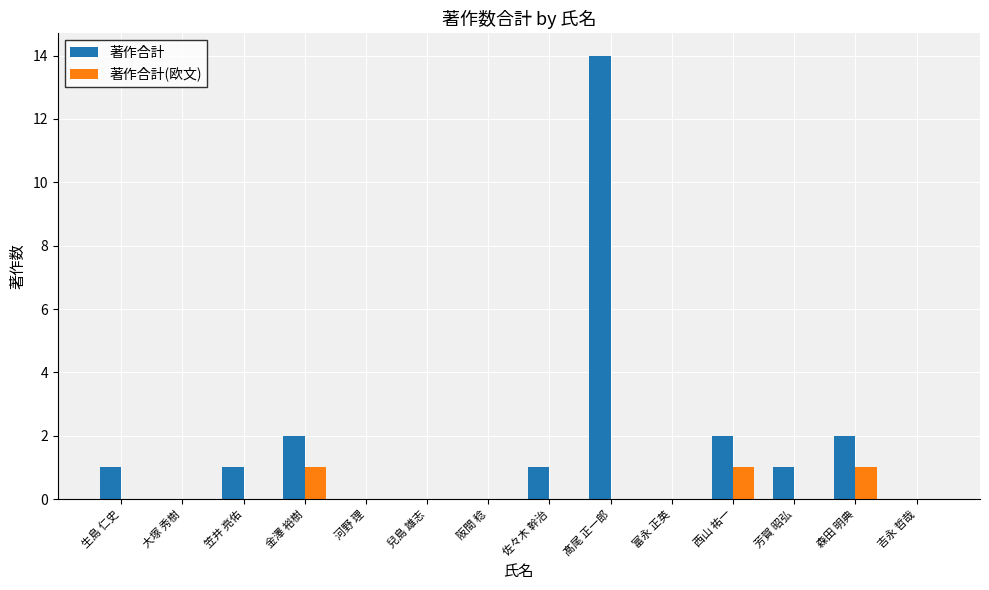

Which series has the largest total across all categories?

著作合計